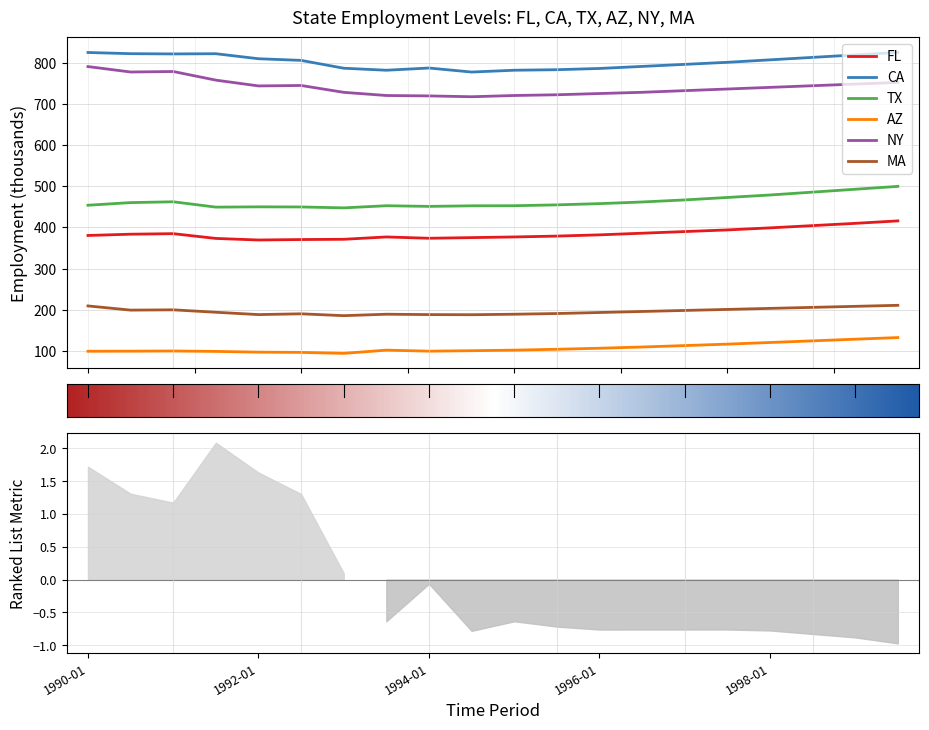

How many data points does each series have?

20